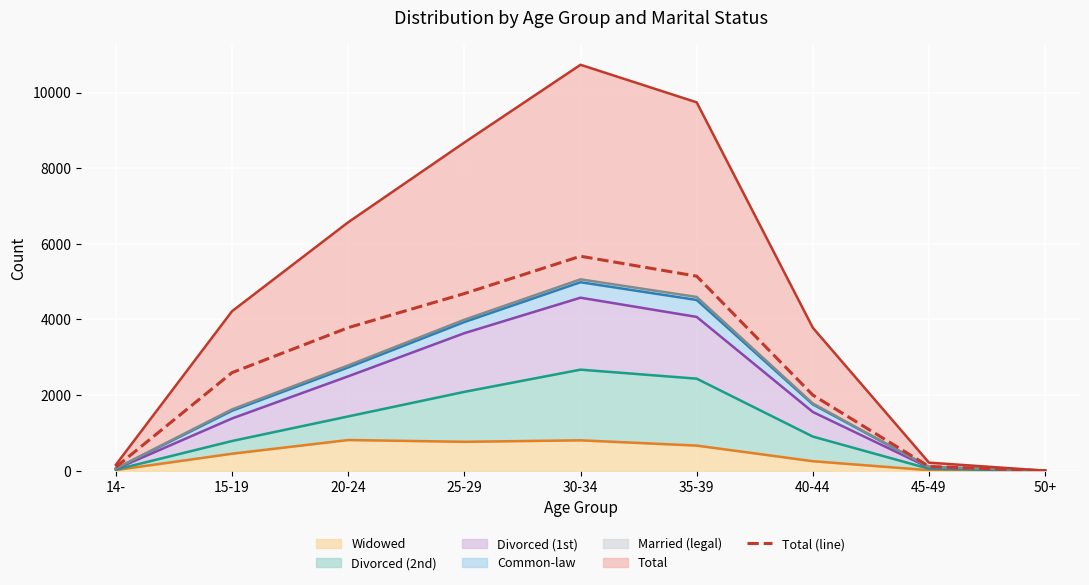

The value at 40-44 is 1370. True or false?

False